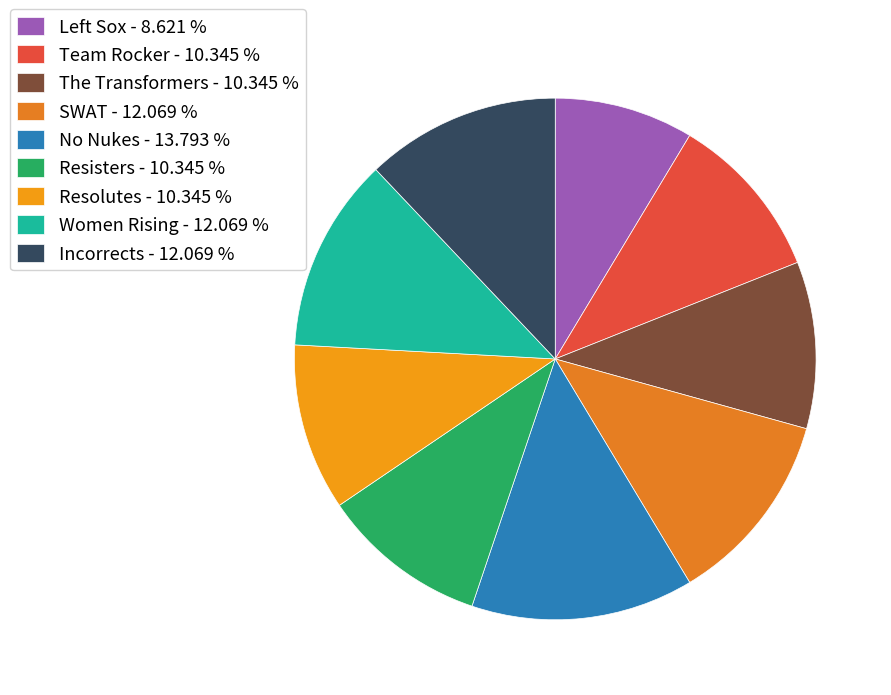

How many segments does this pie chart have?

9